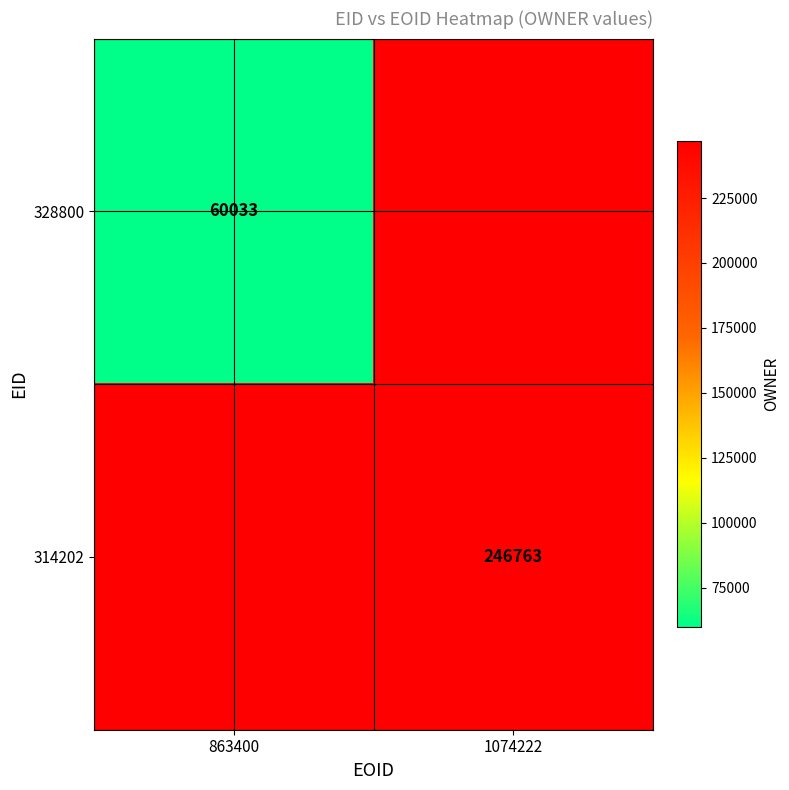

Is it true that 328800 equals 90236 at 863400?

False